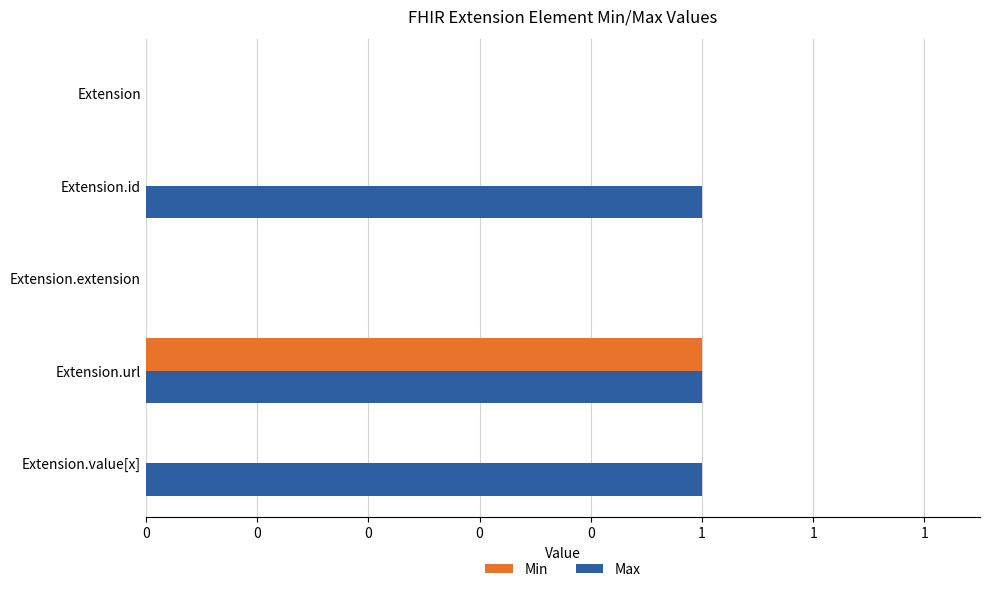

What are all the series names shown in the legend?

Min, Max